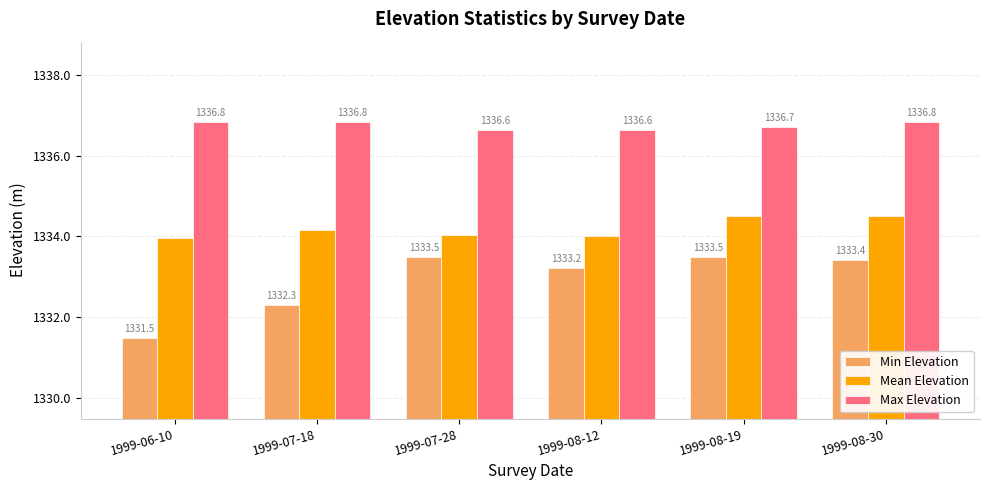

What position from the right is 1999-06-10?

6